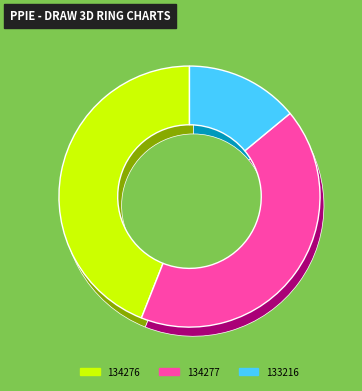

To the nearest percent, what percentage of the pie is 134276?

44%